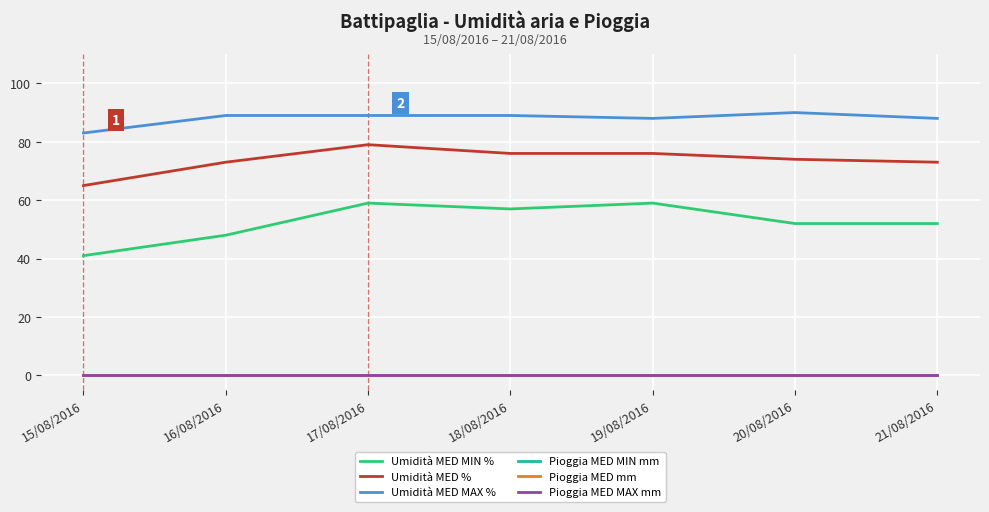

What is the total value across all series at 19/08/2016?

223